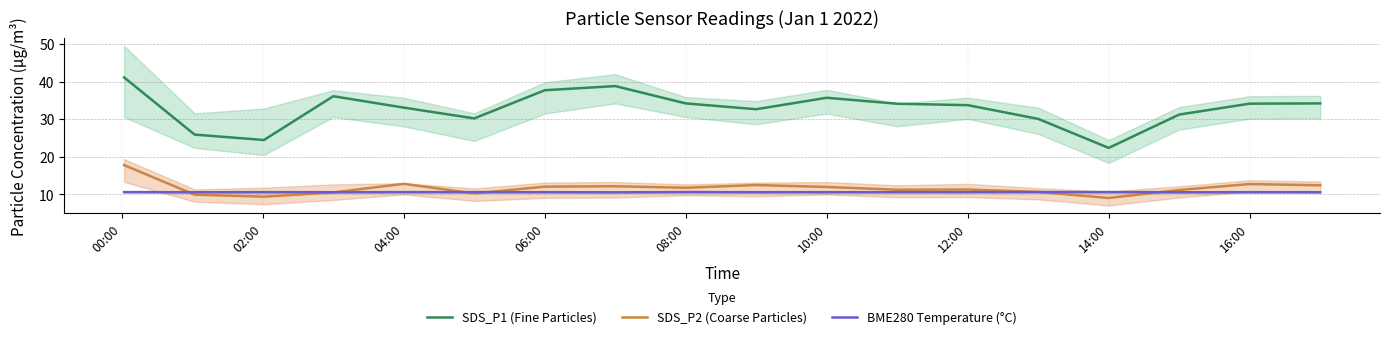

What is the difference between the maximum and minimum values in the SDS_P1 (Fine Particles) series?

18.8